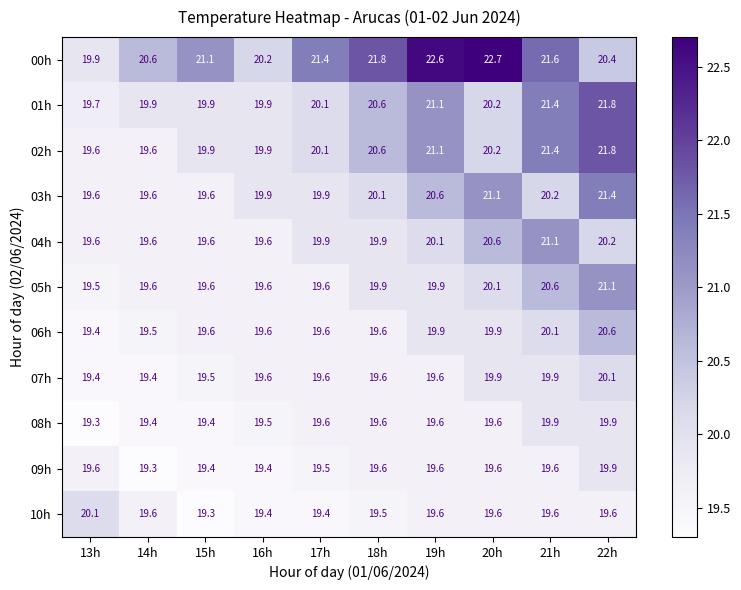

How many distinct data groups are displayed?

11